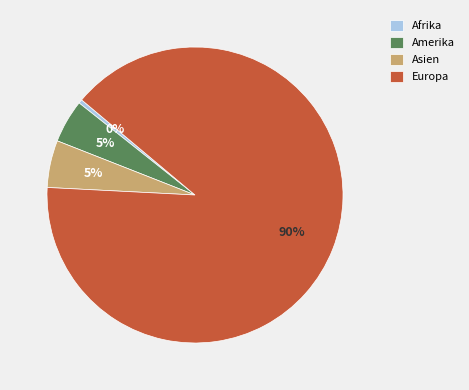

Do Afrika and Europa together represent more than half of the pie?

Yes